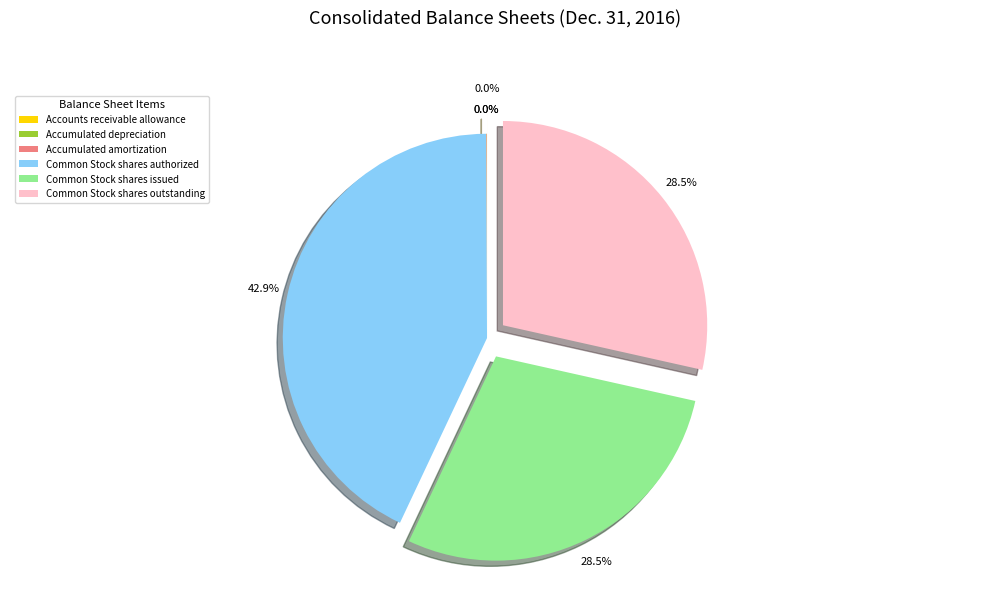

Does any single category account for the majority?

No